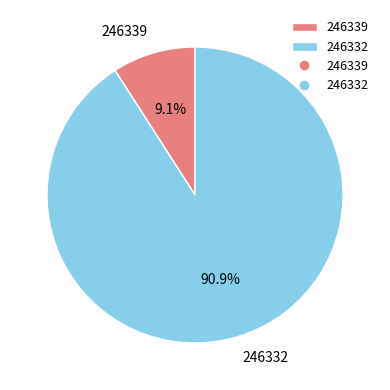

What is the largest slice in the pie chart?

246332